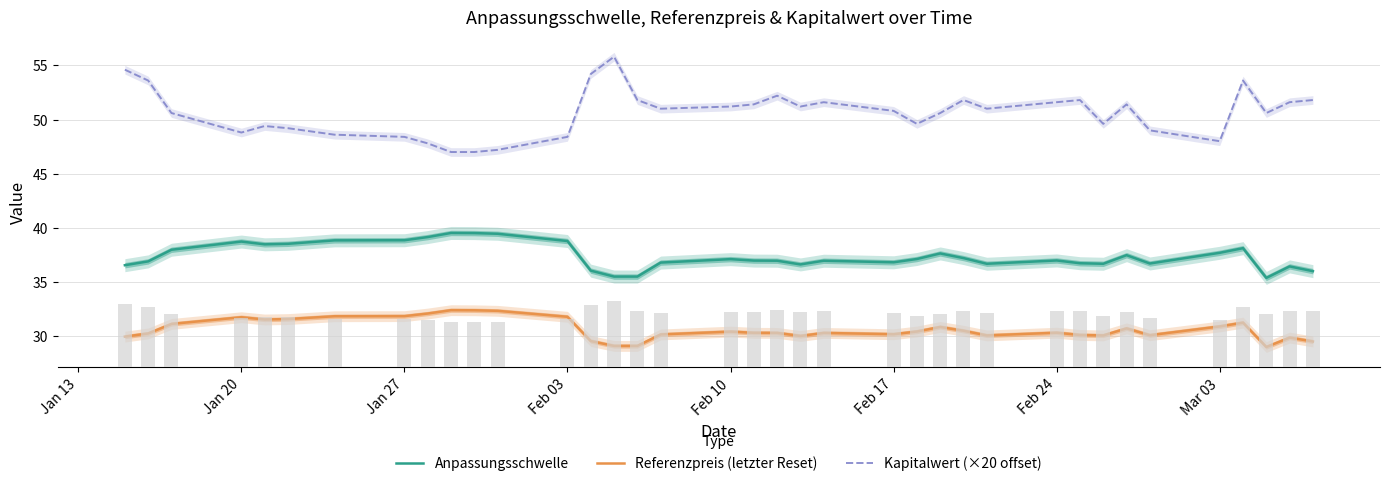

How many series are shown in this chart?

4